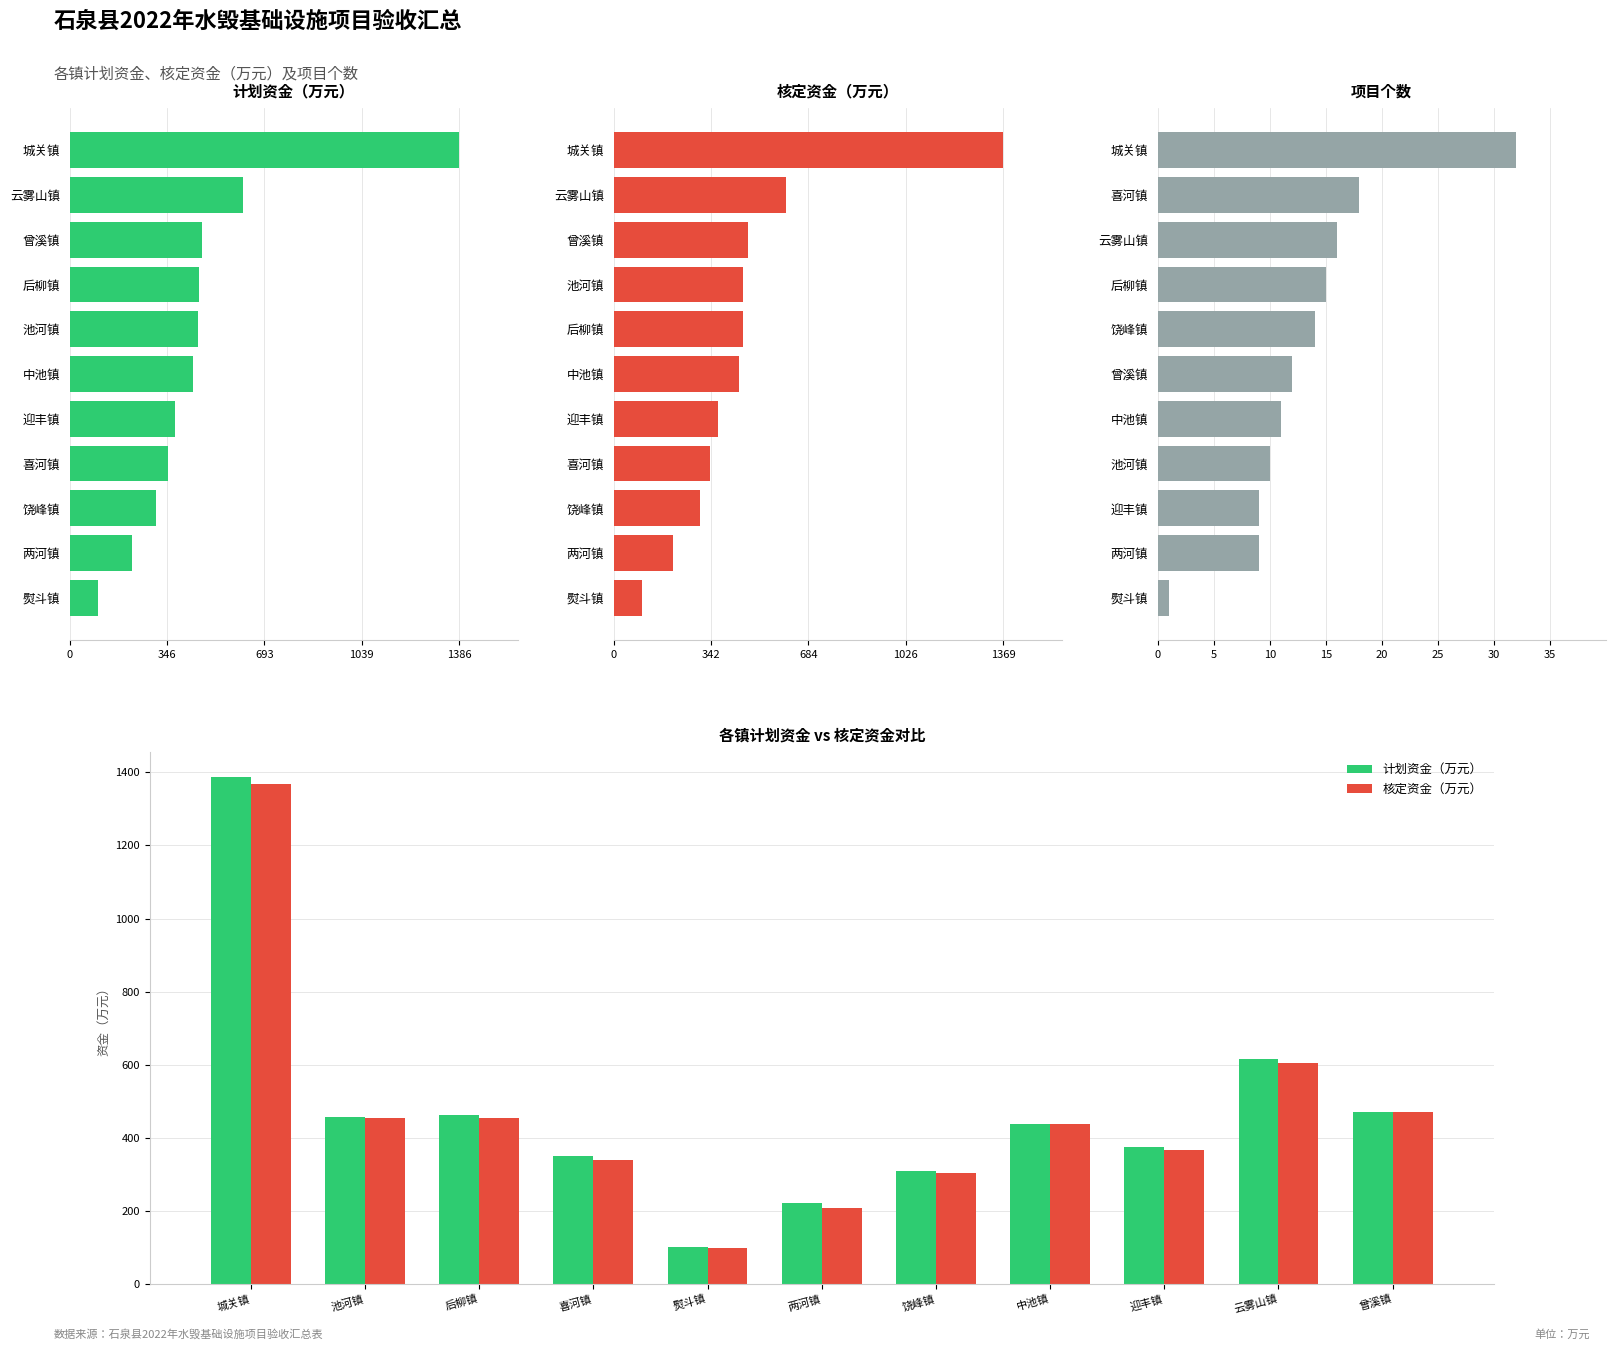

What is the value of the 项目个数 bar at the 5th from the left?

11.0